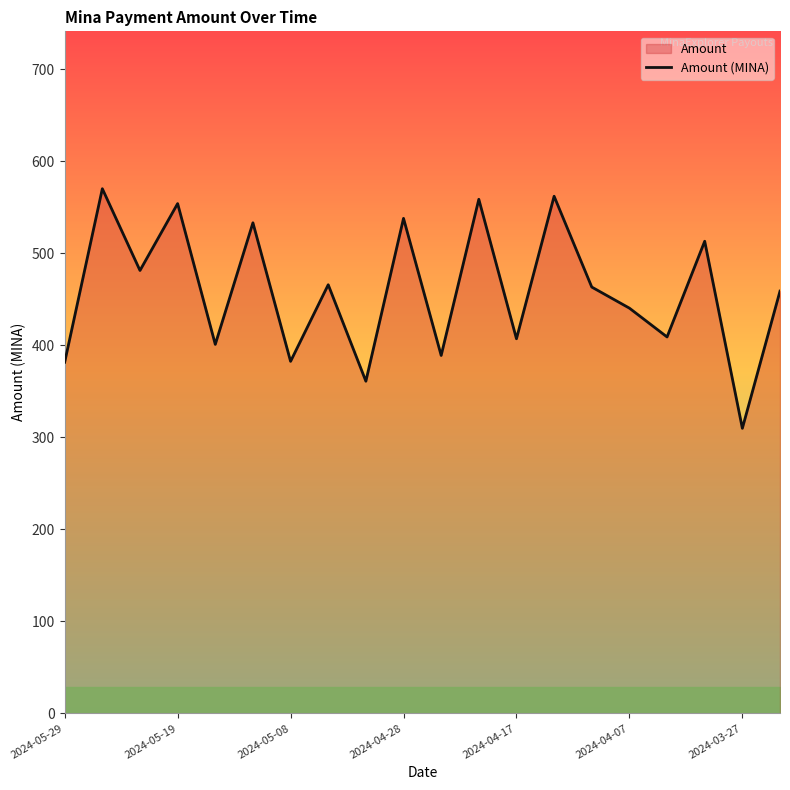

Where is the data nearest to the value 440?

2024-04-07